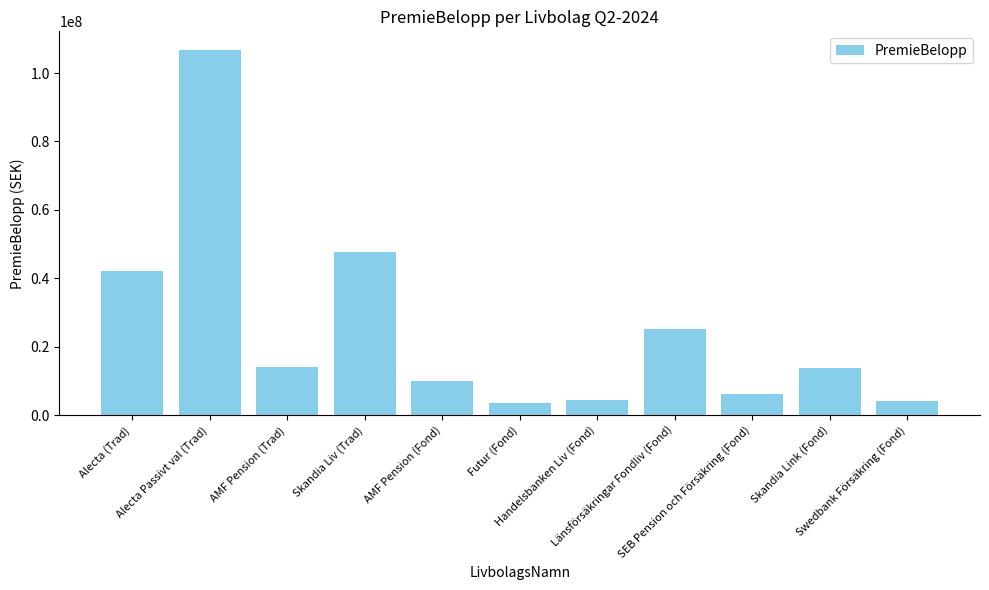

Between SEB Pension och Försäkring (Fond) and Swedbank Försäkring (Fond), which is larger?

SEB Pension och Försäkring (Fond)